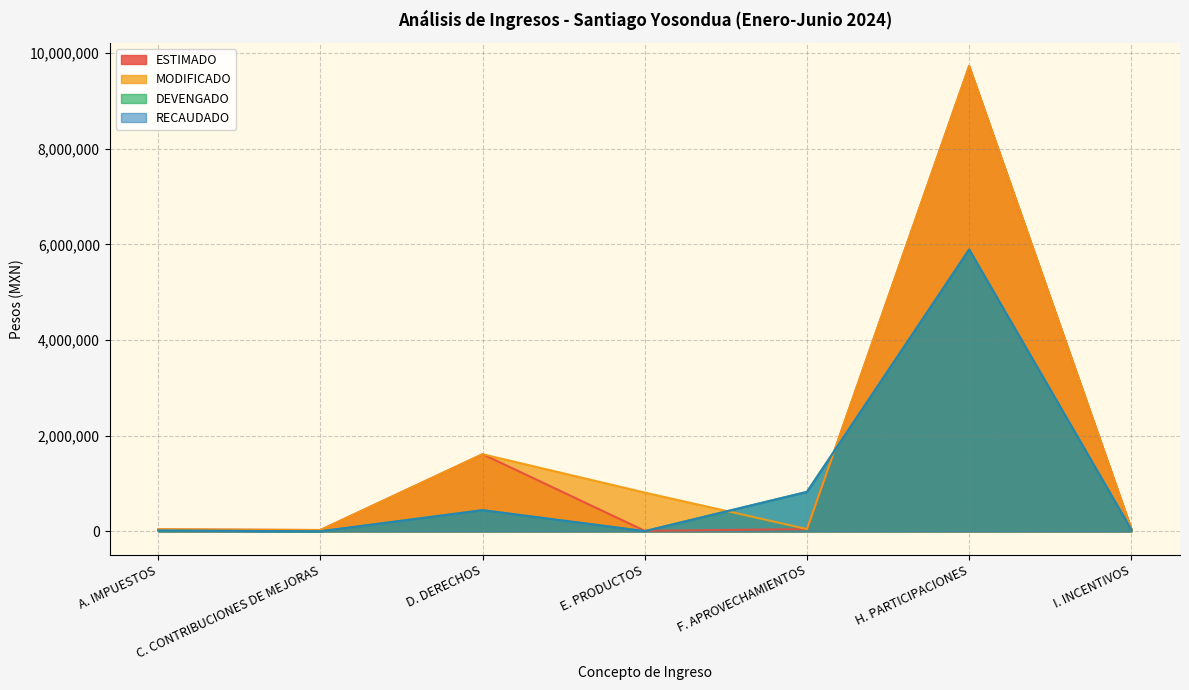

Where is ESTIMADO nearest to the value 4870717?

D. DERECHOS